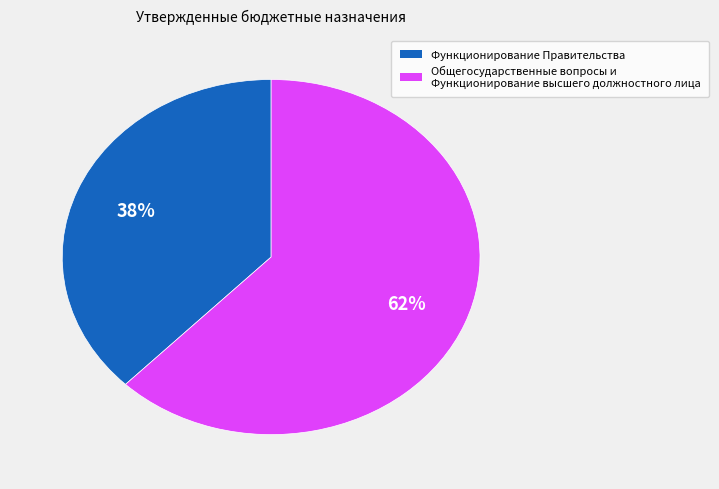

How many slices are in this pie chart?

2